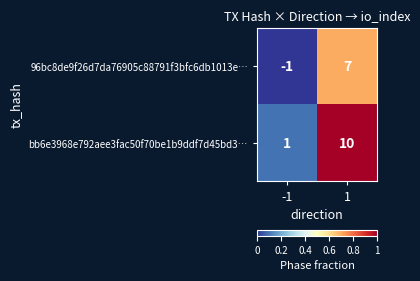

The value of 96bc8de9f26d7da76905c88791f3bfc6db1013e… at 1 is 7. True or false?

True